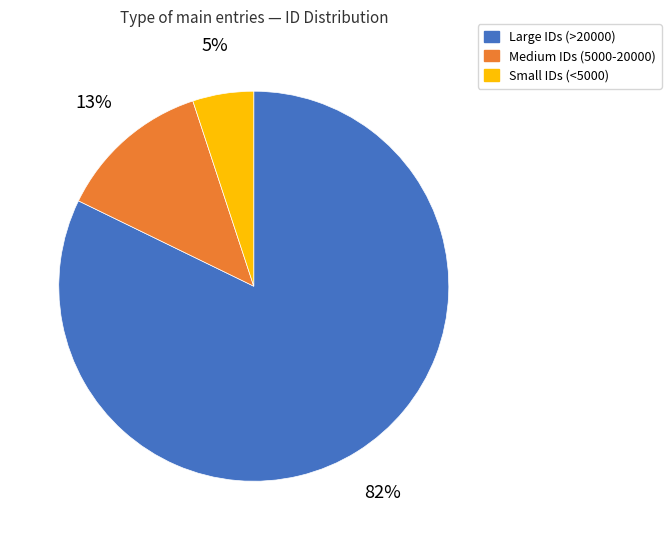

What is the largest slice in the pie chart?

Large IDs (>20000)